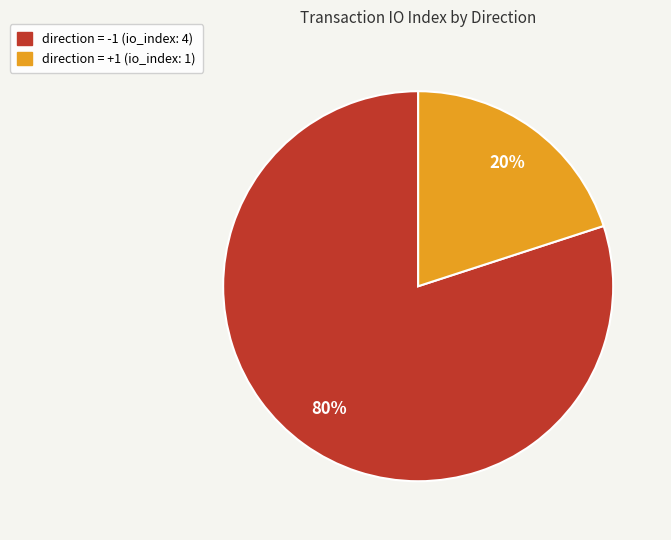

Is there any slice that represents more than half of the pie?

Yes